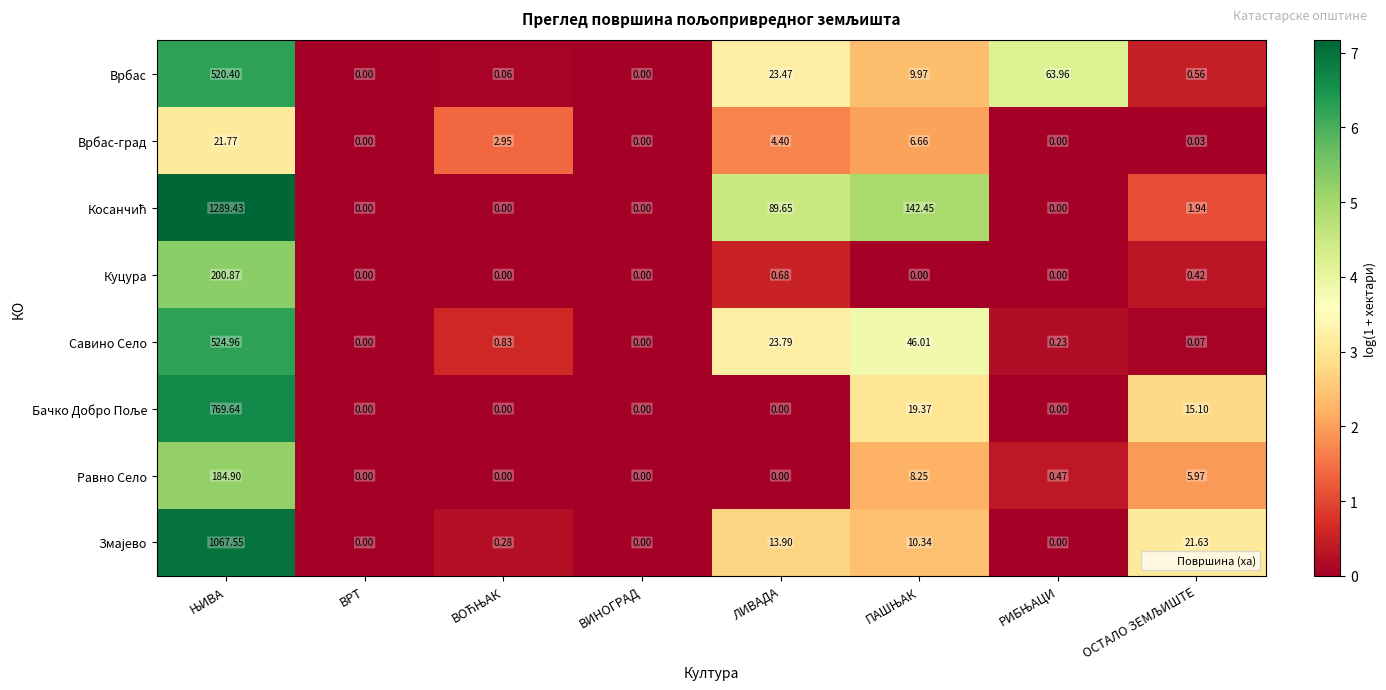

Rank the series at ОСТАЛО ЗЕМЉИШТЕ from highest to lowest value.

Змајево, Бачко Добро Поље, Равно Село, Косанчић, Врбас, Куцура, Савино Село, Врбас-град